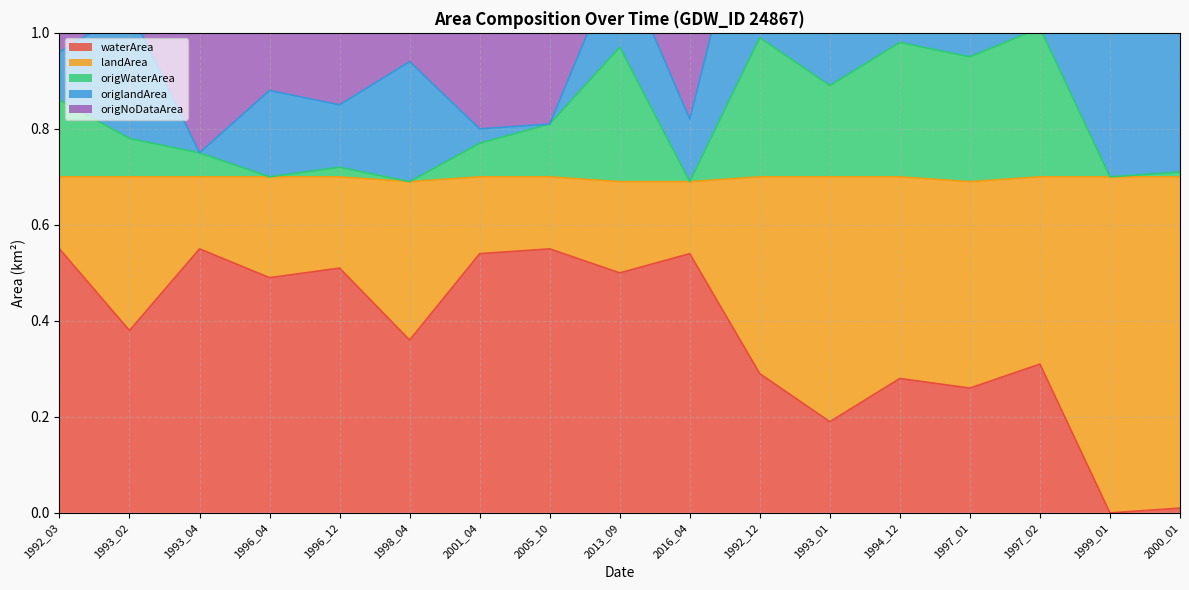

At which category is the sum across all series the highest?

1997_02